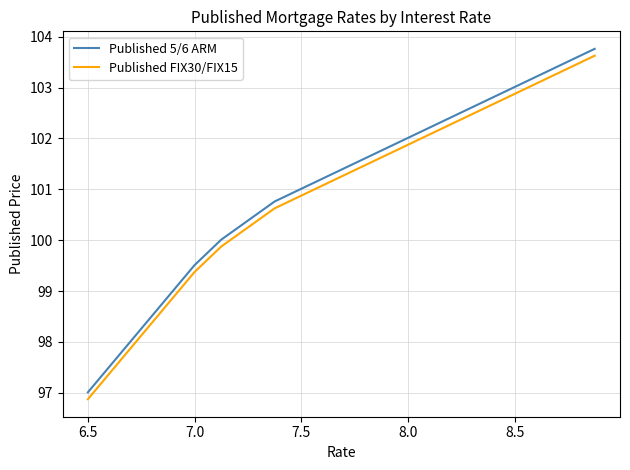

What is the highest value of the Published 5/6 ARM series?

103.8